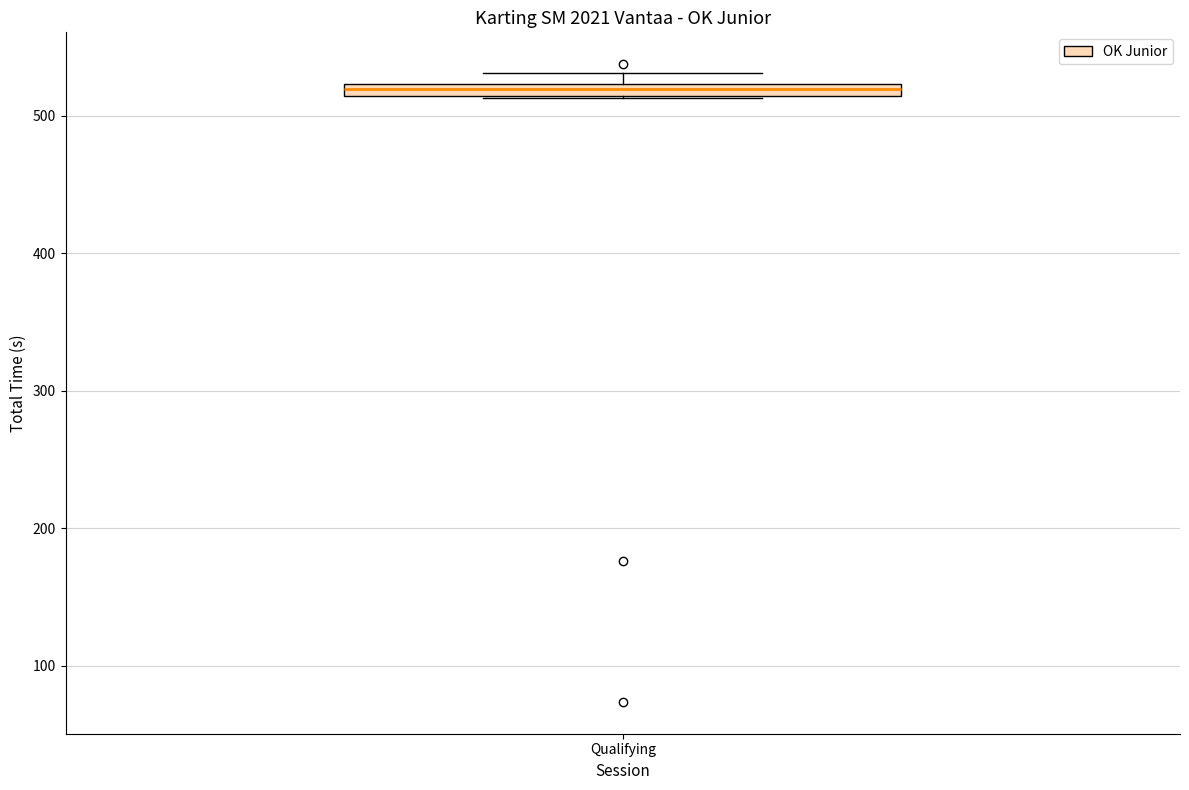

Where is the upper edge of the box for Qualifying on the y-axis? The values are not printed on the chart, so give them approximately, as read against the axis.

520